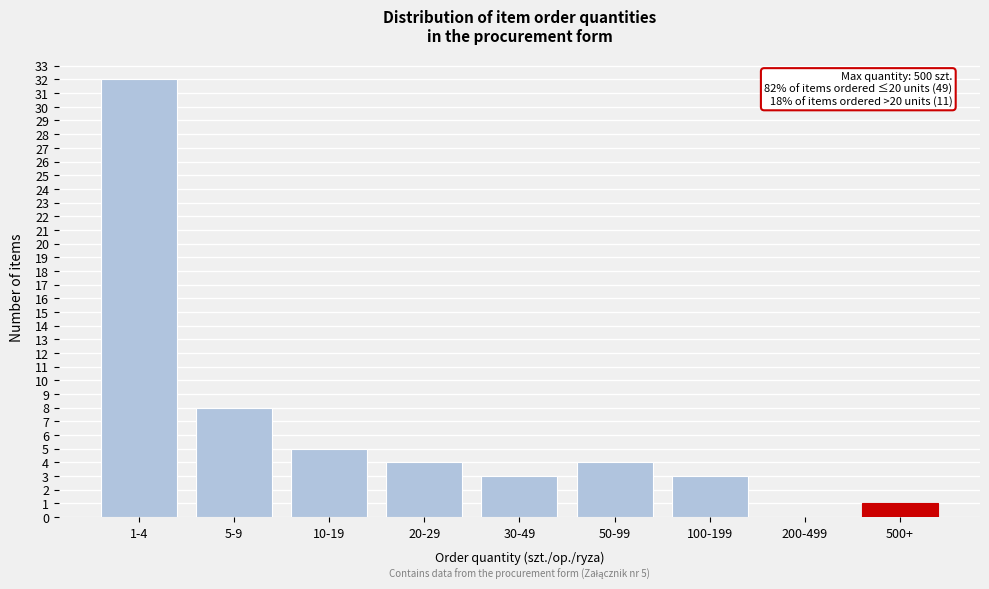

Reading left to right, list all the values displayed in this chart.

1-4=32	5-9=8	10-19=5	20-29=4	30-49=3	50-99=4	100-199=3	200-499=0	500+=1